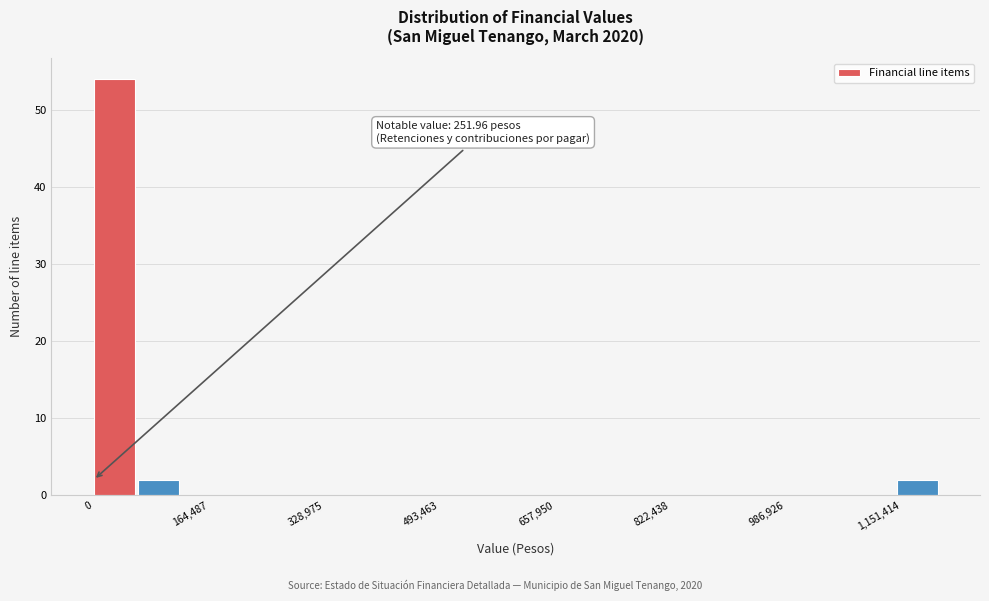

Around what value on the x-axis is the tallest bar? Give the approximate position of its centre, as read against the axis.

20000